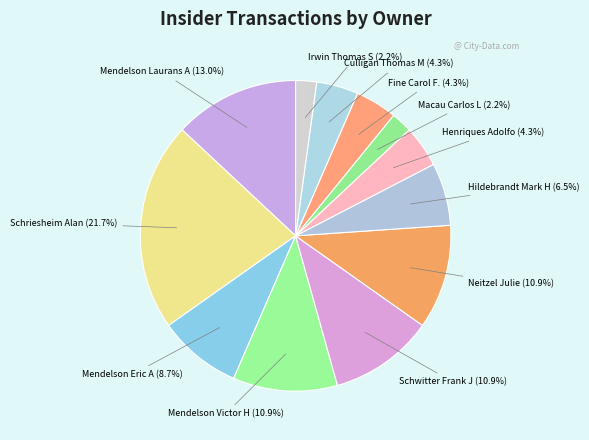

Is it true that Mendelson Eric A is 9% of the pie?

True